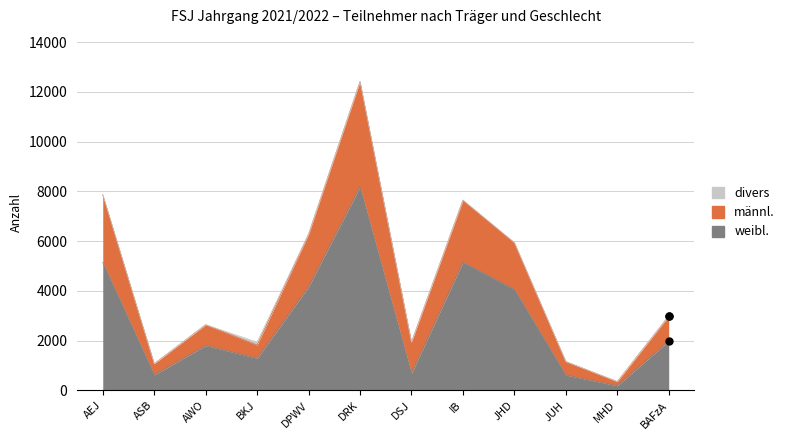

What is the maximum value for weibl.?

8185